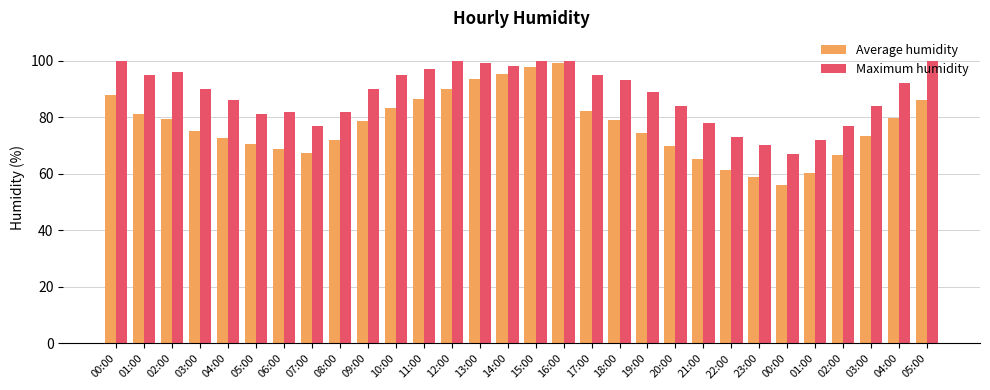

Which series has the largest total across all categories?

Maximum humidity